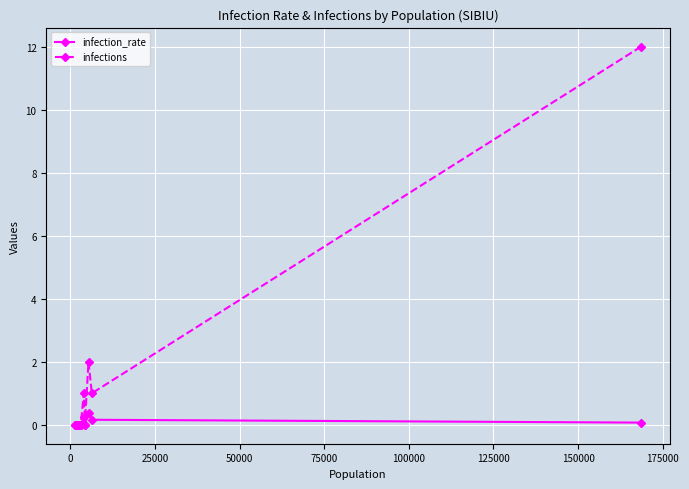

Is this an area chart (filled region under the line)?

No